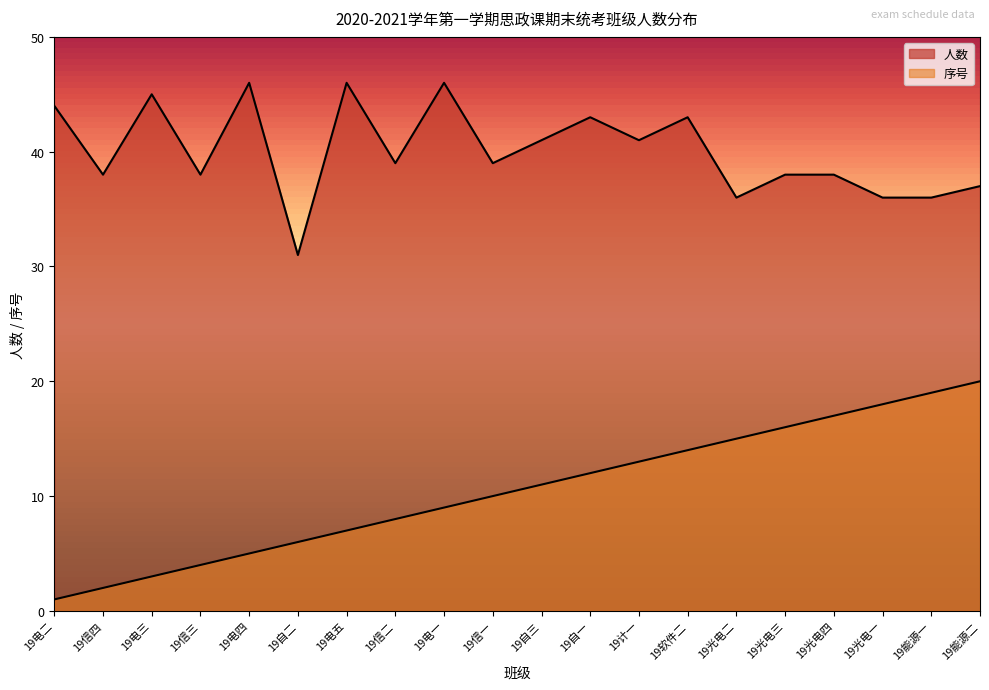

What is the label of the 19th point from the left?

19能源一